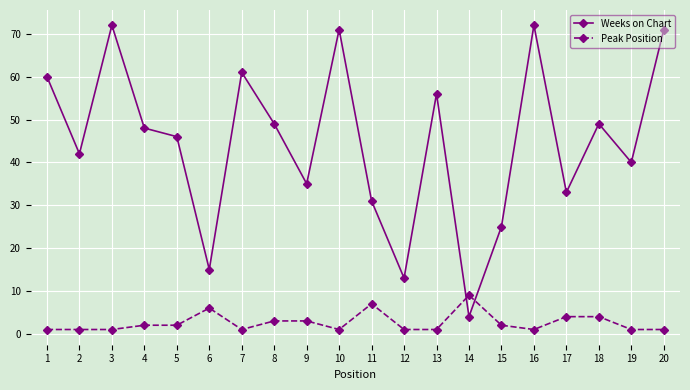

Which series has the largest total across all categories?

Weeks on Chart